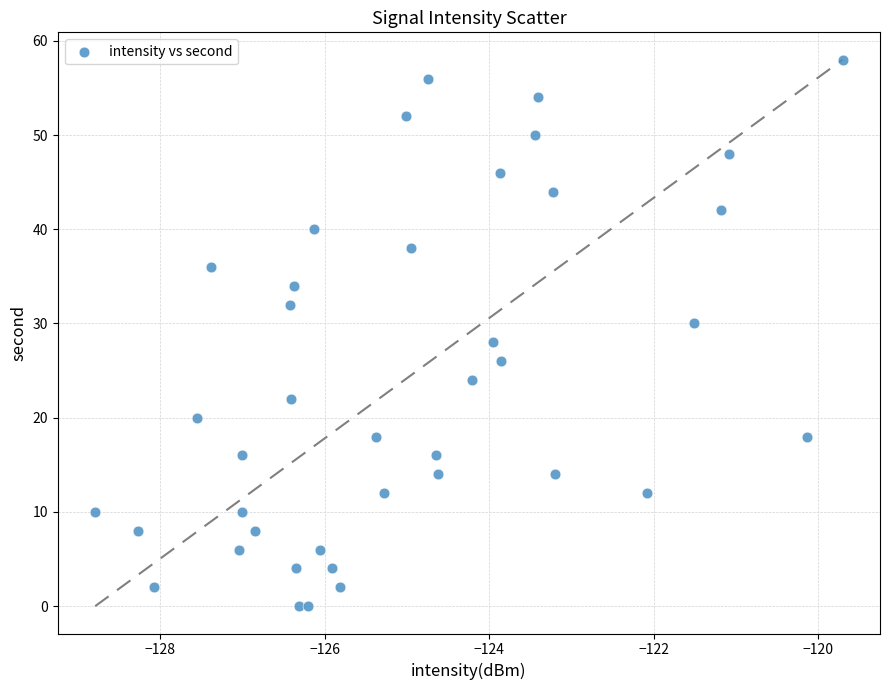

What is the range of Y values (max minus min)?

58